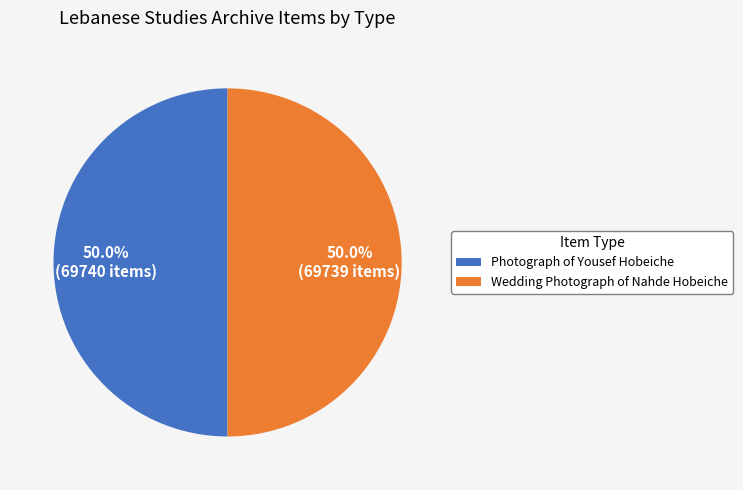

Count the number of slices in the pie.

2